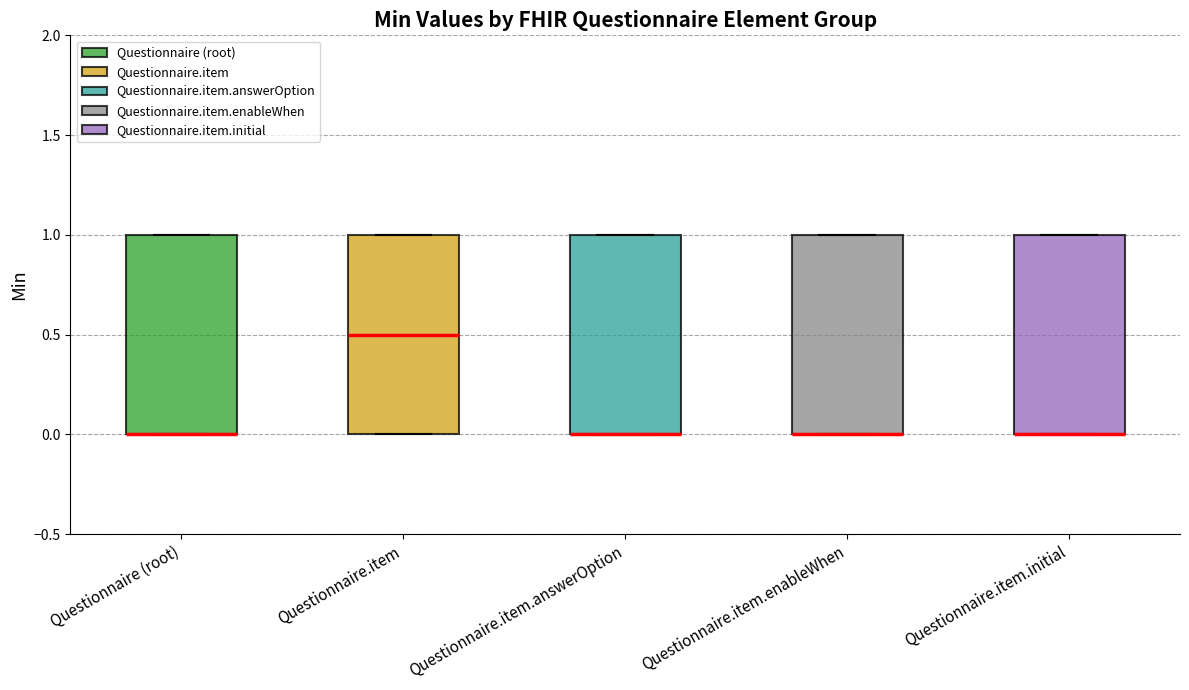

Where is the lower edge of the box for Questionnaire (root) on the y-axis? The values are not printed on the chart, so give them approximately, as read against the axis.

0.0